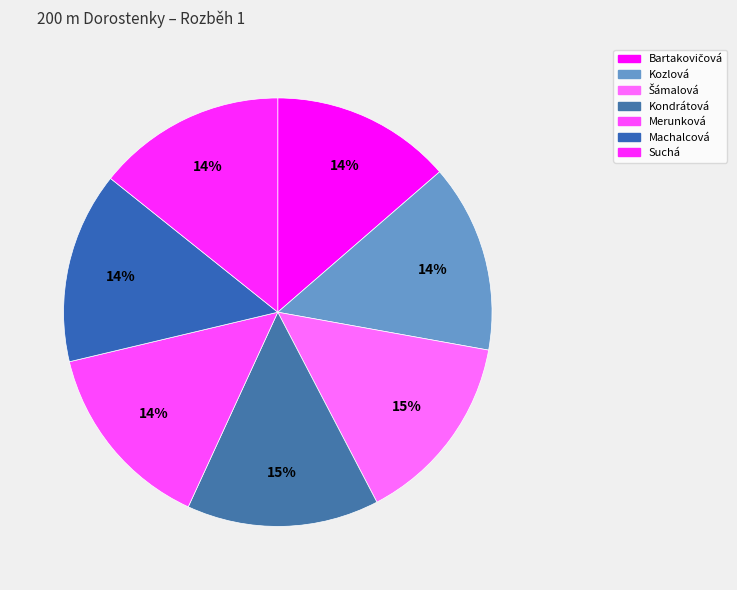

How many segments does this pie chart have?

7